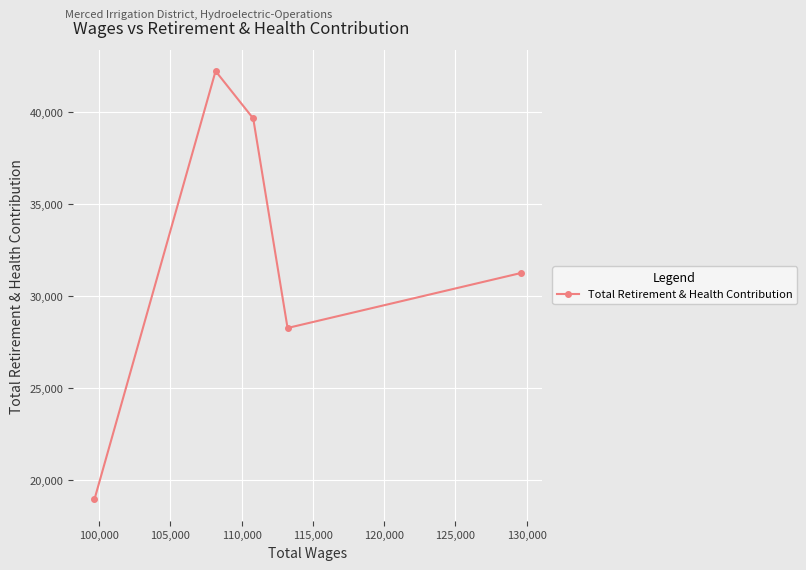

What is the difference between the second highest and second lowest values?

11378